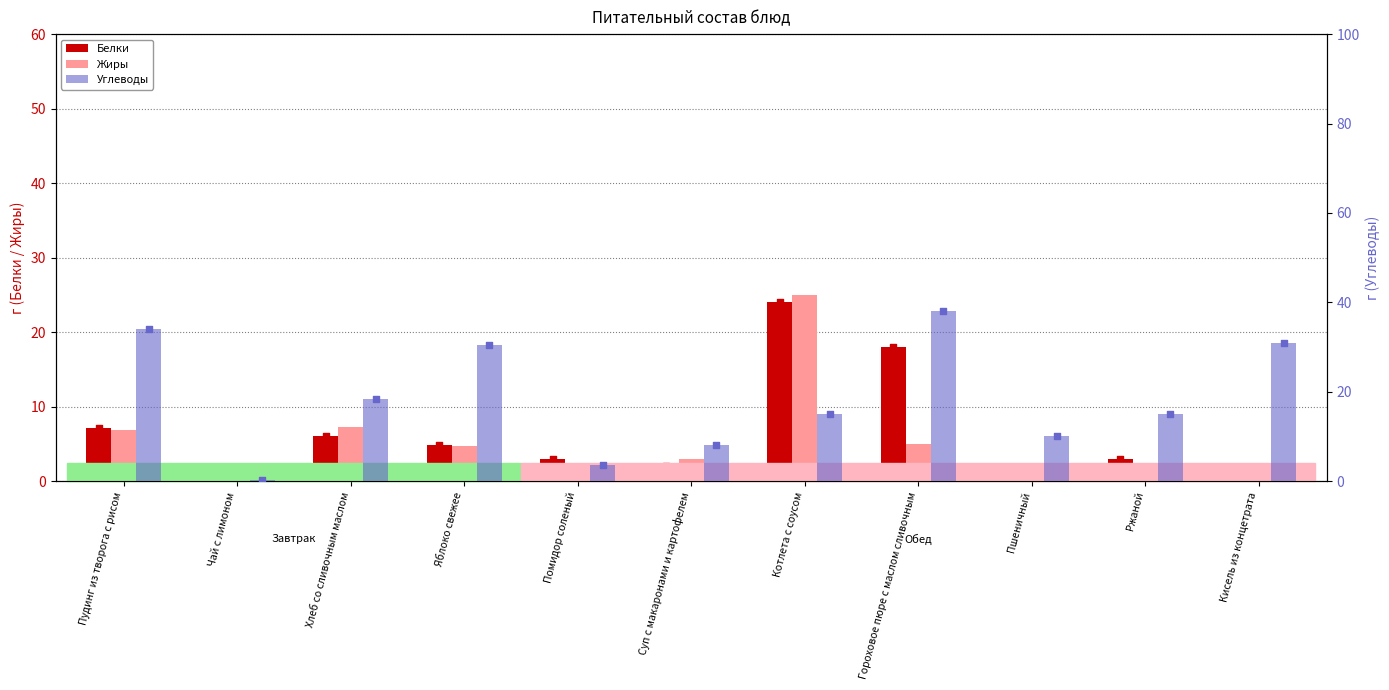

What is the total value across all series at Суп с макаронами и картофелем?

13.0